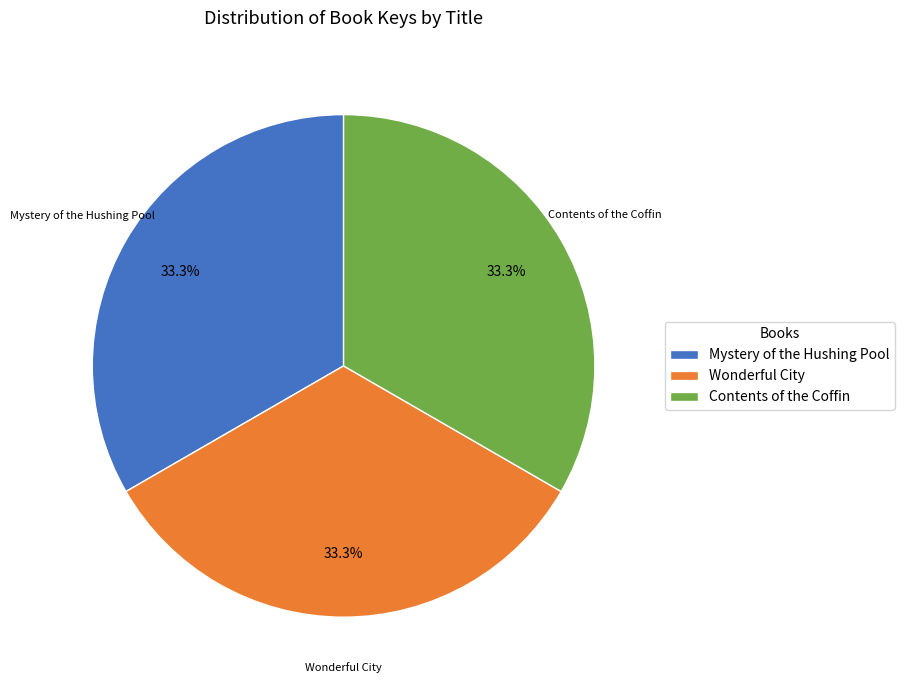

Count the number of slices in the pie.

3